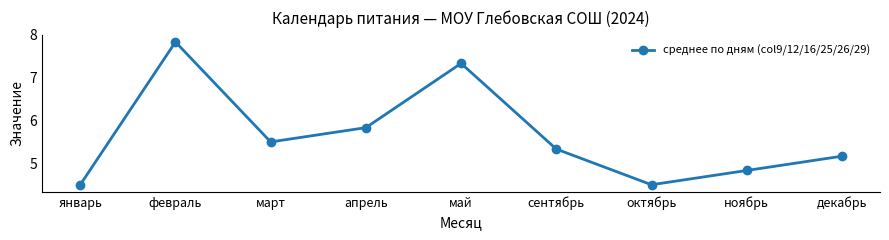

Reading left to right, what are all the values shown in this chart?

4.5	7.8	5.5	5.8	7.3	5.3	4.5	4.8	5.2